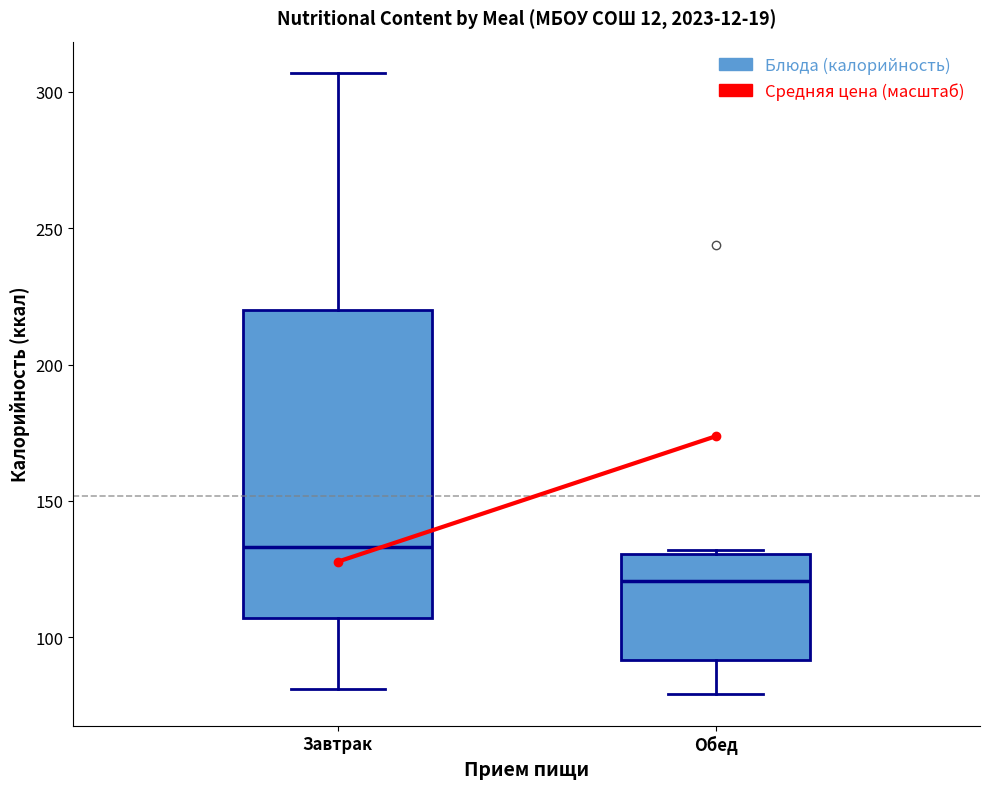

Reading left to right, read every box against the y-axis: the position of its median line, the range the box covers, and the ends of its whiskers. The values are not printed on the chart, so give them approximately, as read against the axis.

Завтрак: median 135, box 105 to 220, whiskers 80 to 305
Обед: median 120, box 90 to 130, whiskers 80 to 130